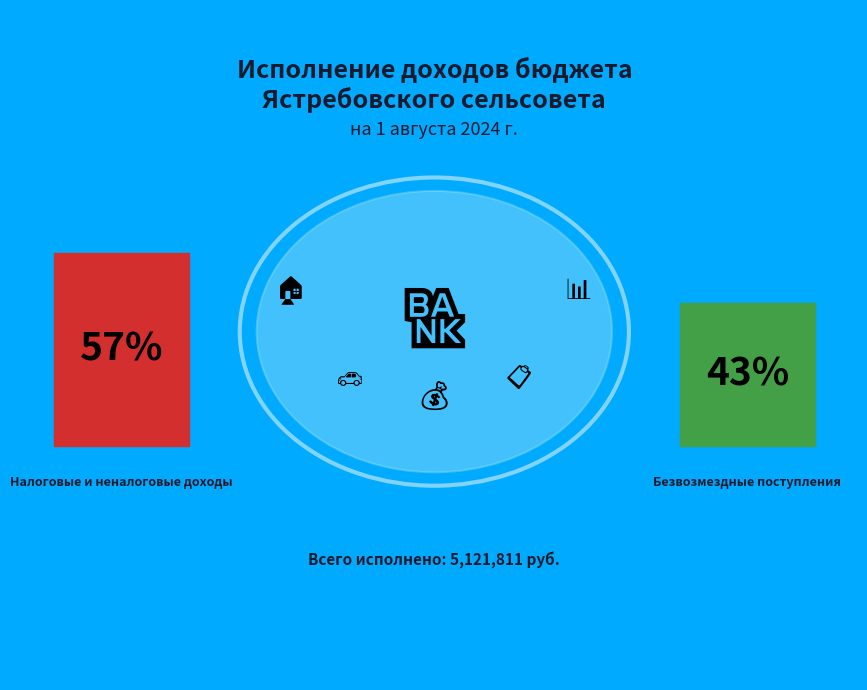

To the nearest percent, what percentage of the pie is Налоговые и неналоговые доходы?

57%